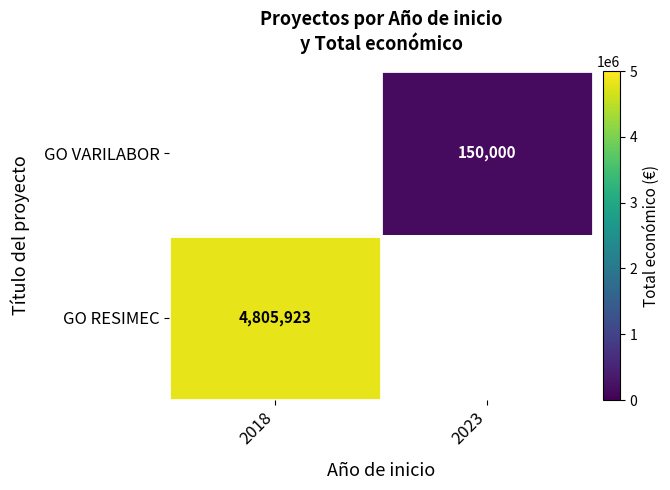

Count the number of categories in the chart.

2